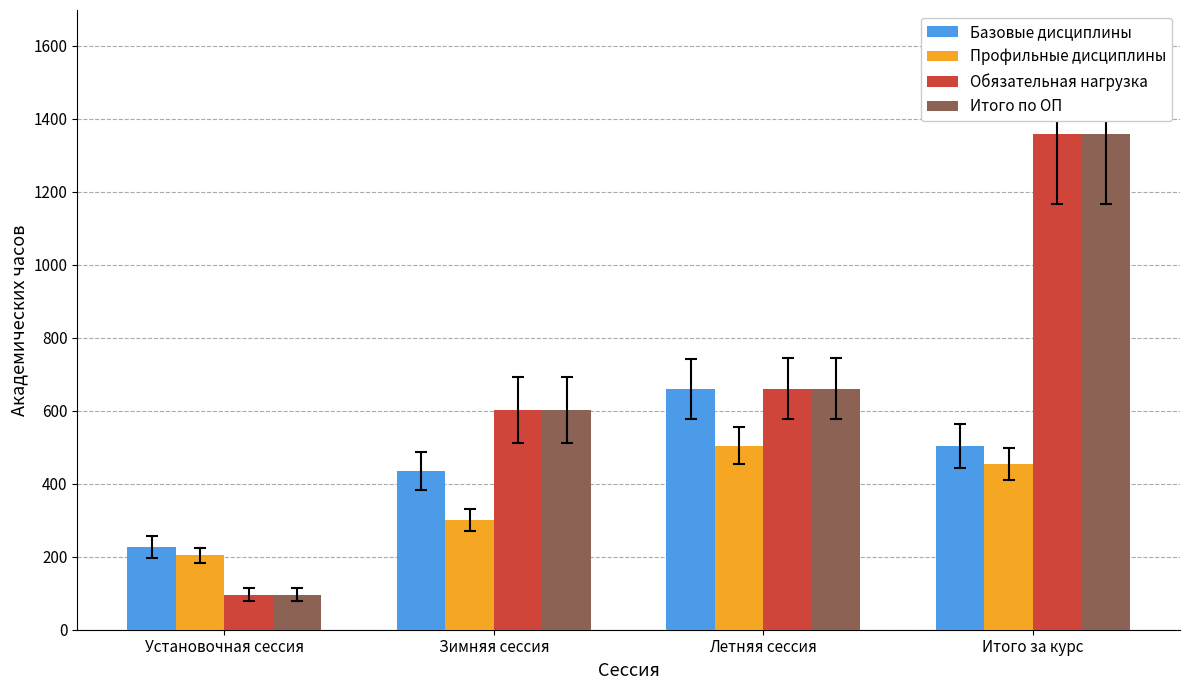

What is the maximum value for Профильные дисциплины?

504